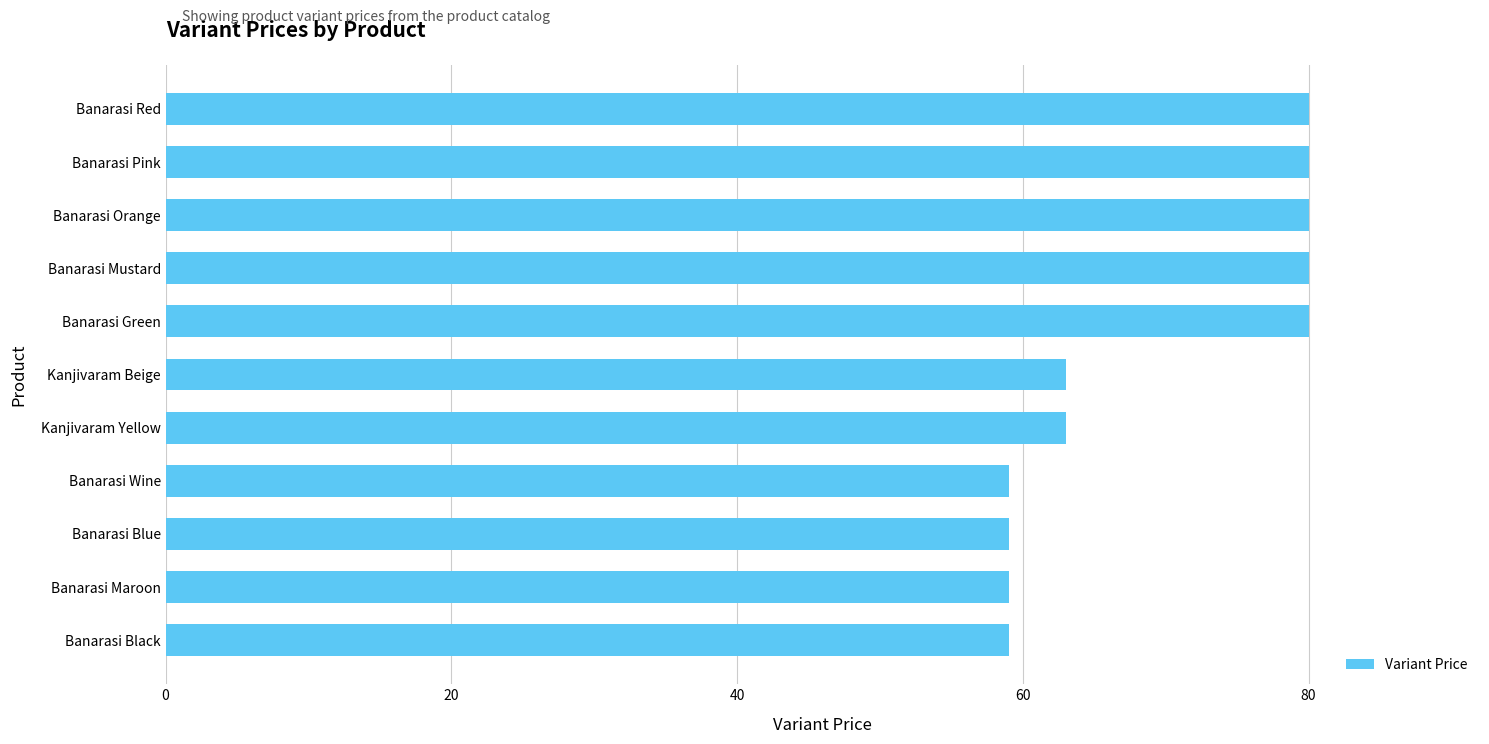

Are the bars horizontal?

Yes